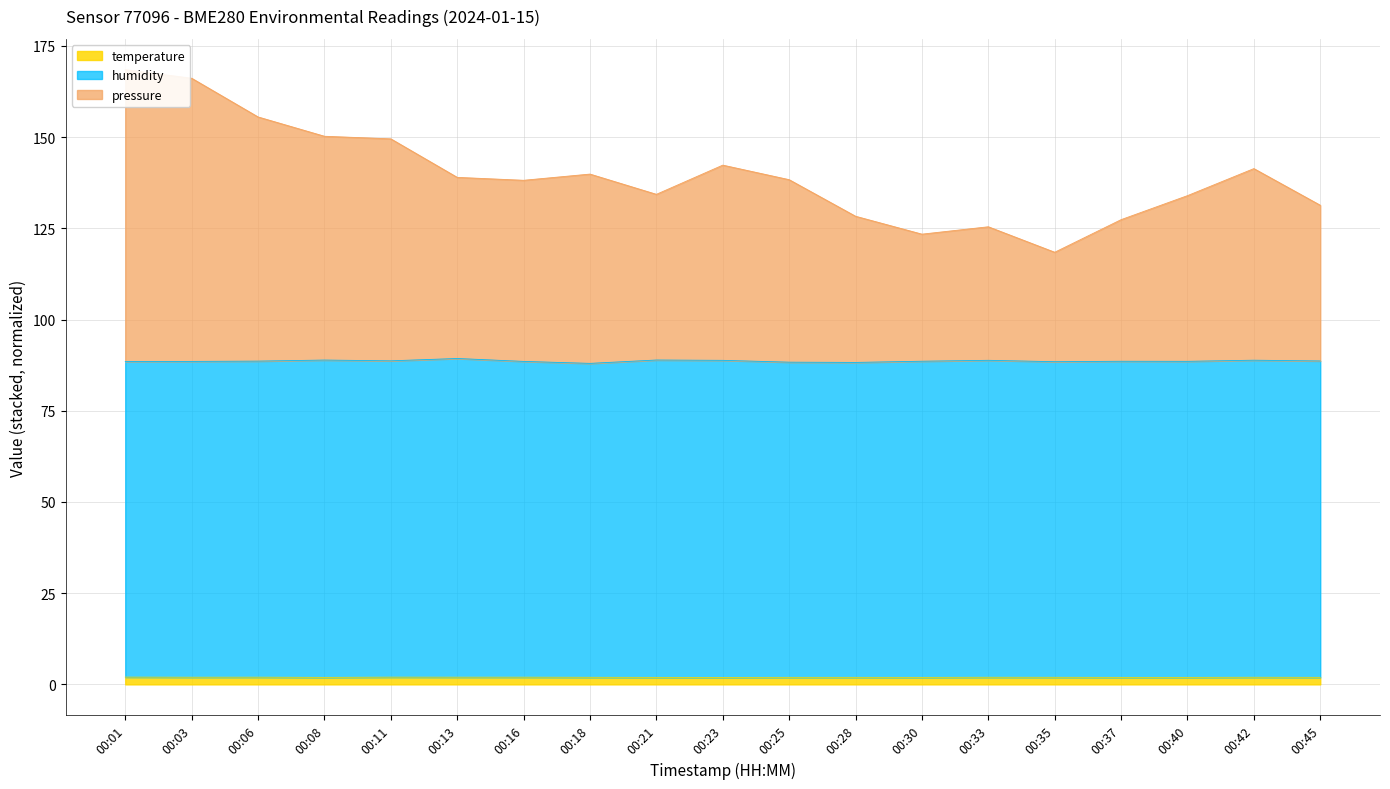

Is it true that temperature equals 2.0 at 00:16?

True